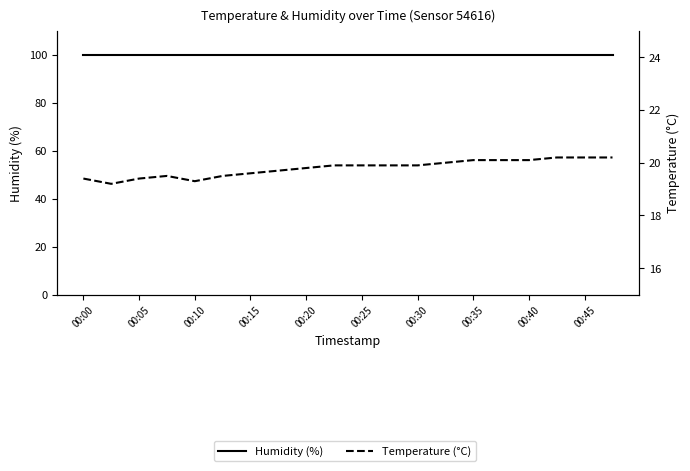

The Temperature (°C) series shows 27.1 at 13. True or false?

False